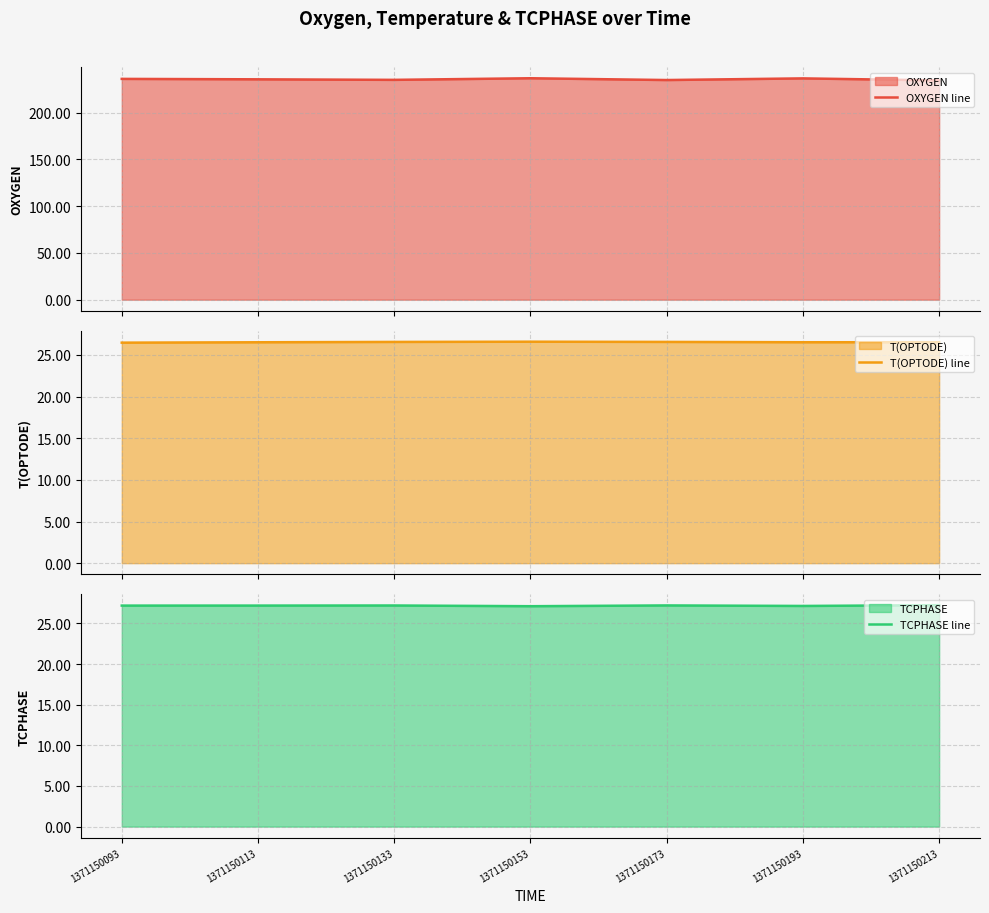

What is the total value across all series at 1371150113?

289.4